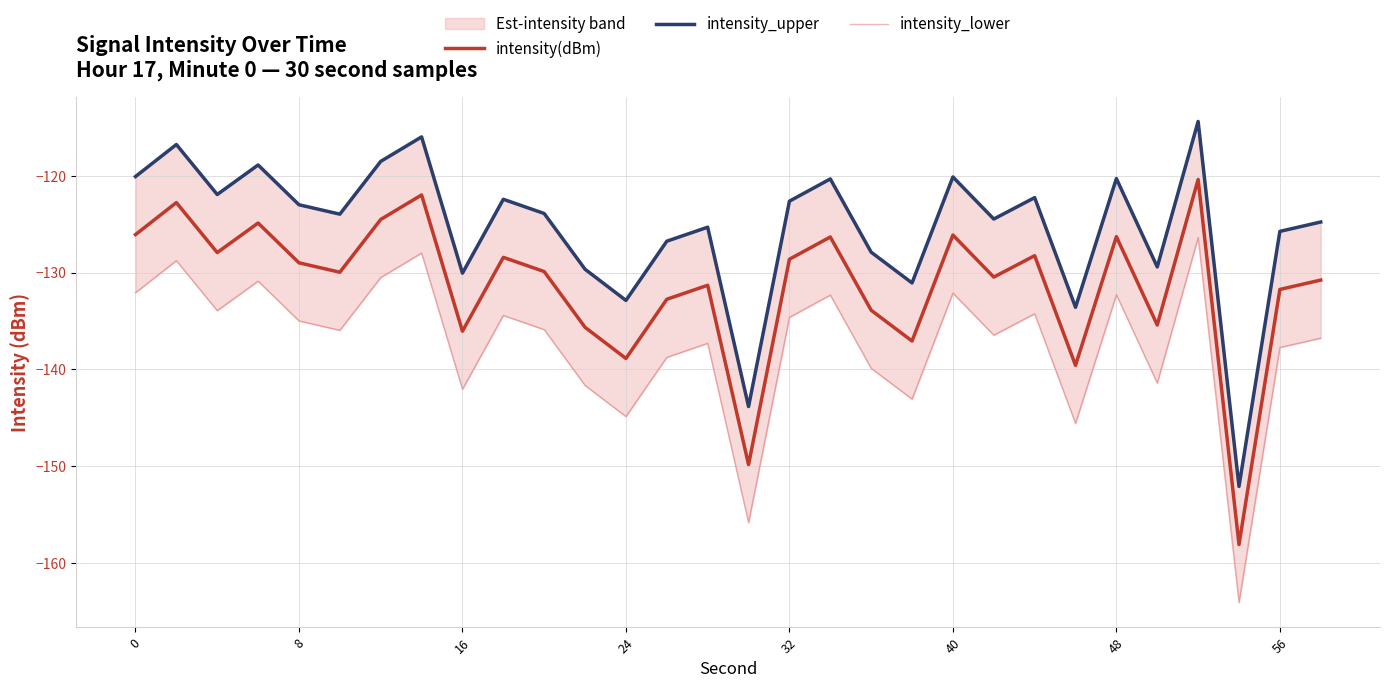

Count the number of data series in this chart.

3